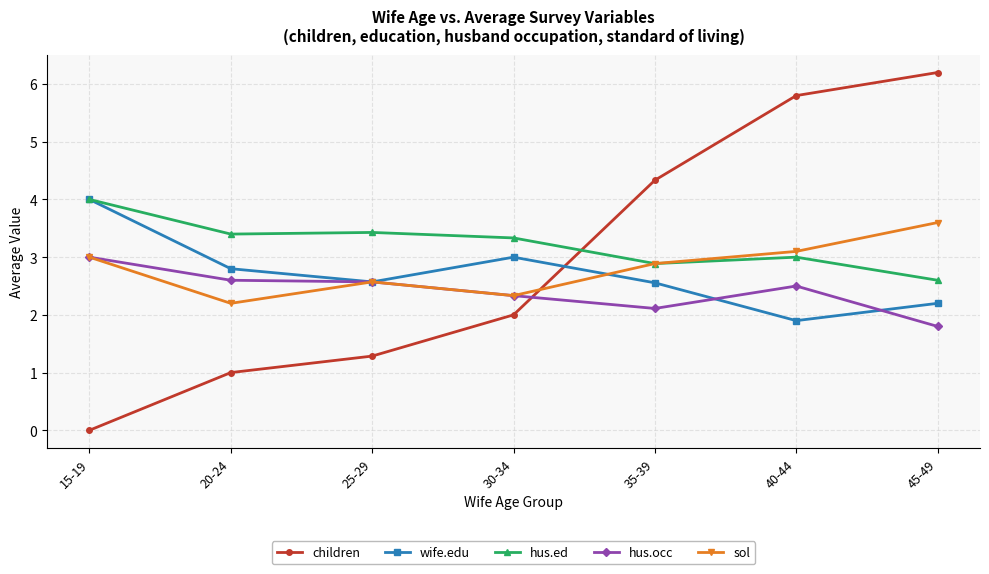

Reading left to right, what are all the values shown in this chart?

children: 0.0	1.0	1.3	2.0	4.3	5.8	6.2
wife.edu: 4.0	2.8	2.6	3.0	2.6	1.9	2.2
hus.ed: 4.0	3.4	3.4	3.3	2.9	3.0	2.6
hus.occ: 3.0	2.6	2.6	2.3	2.1	2.5	1.8
sol: 3.0	2.2	2.6	2.3	2.9	3.1	3.6